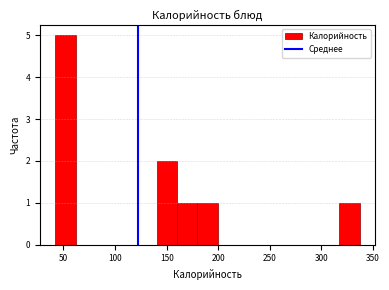

Read against the x-axis, roughly where is the centre of the tallest bar?

50